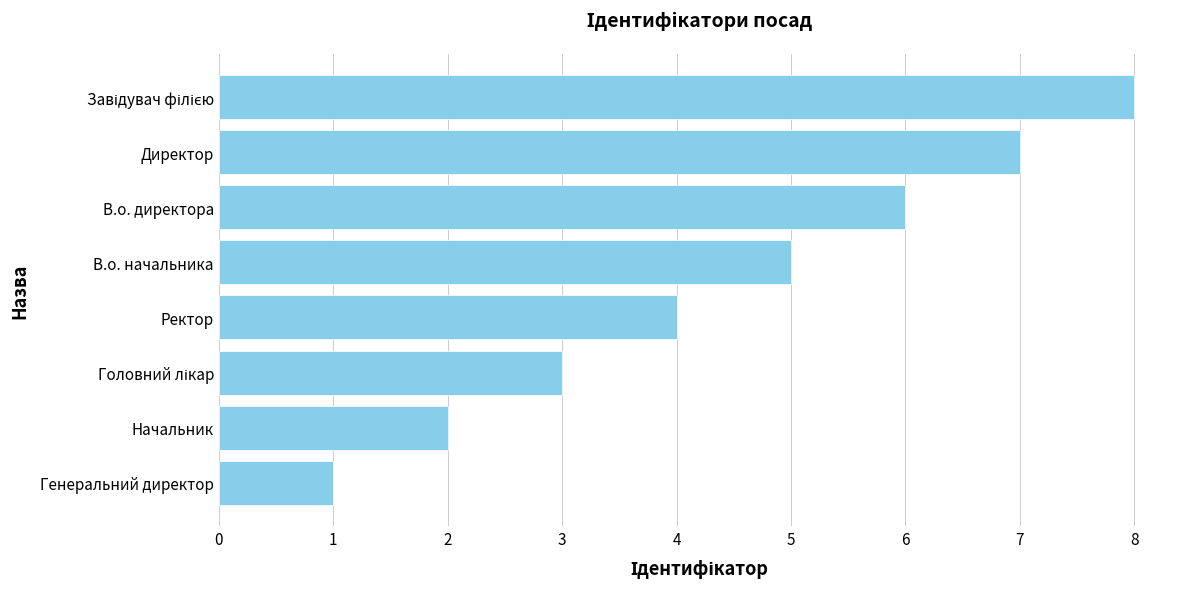

Between В.о. директора and Ректор, which is larger?

В.о. директора